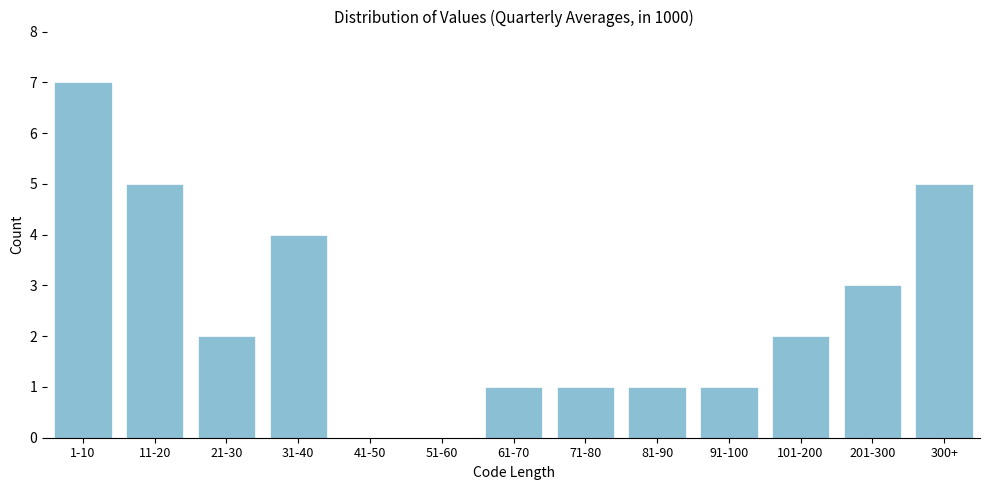

Reading left to right, extract all data points from this chart.

1-10=7	11-20=5	21-30=2	31-40=4	41-50=0	51-60=0	61-70=1	71-80=1	81-90=1	91-100=1	101-200=2	201-300=3	300+=5